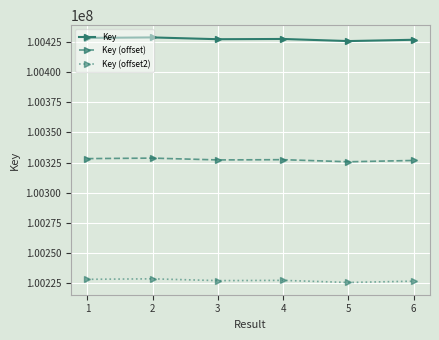

How many lines are shown in the chart?

3